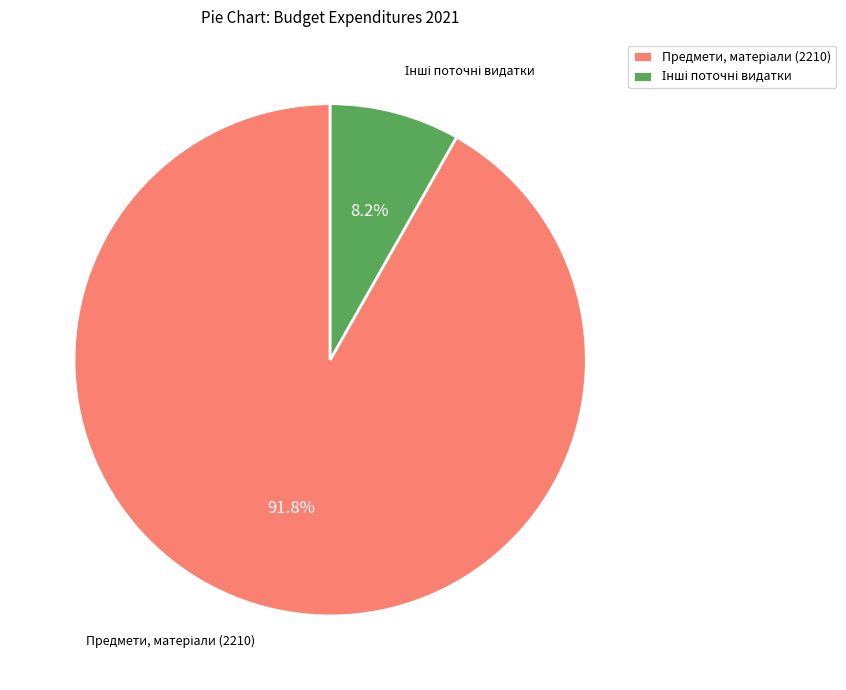

Does any single category account for the majority?

Yes